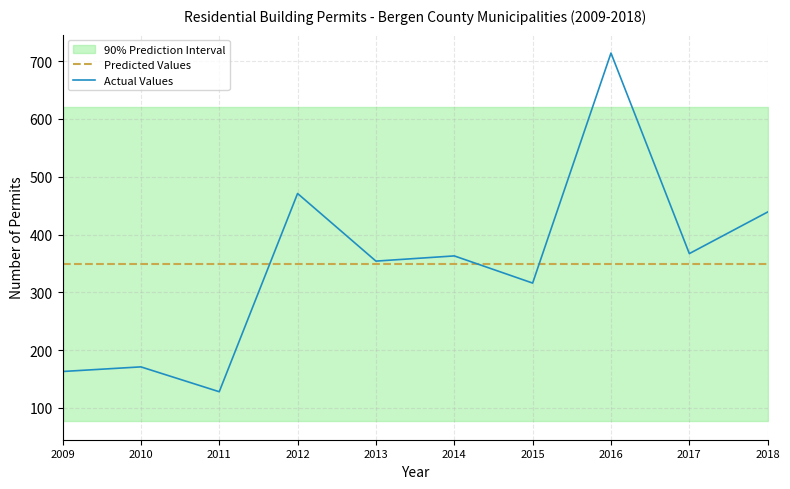

What is the sum of all Actual Values values?

3486.0